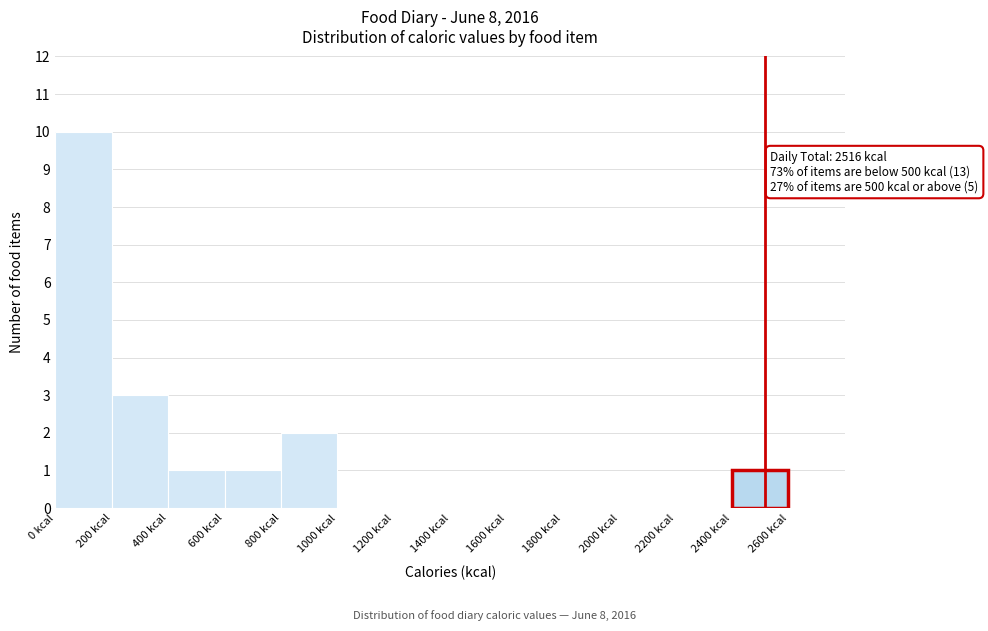

Over which range of the x-axis is the bar tallest?

0 to 200